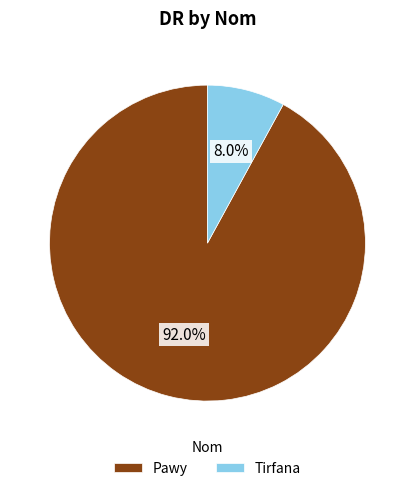

The Tirfana slice represents 8% of the pie. True or false?

True